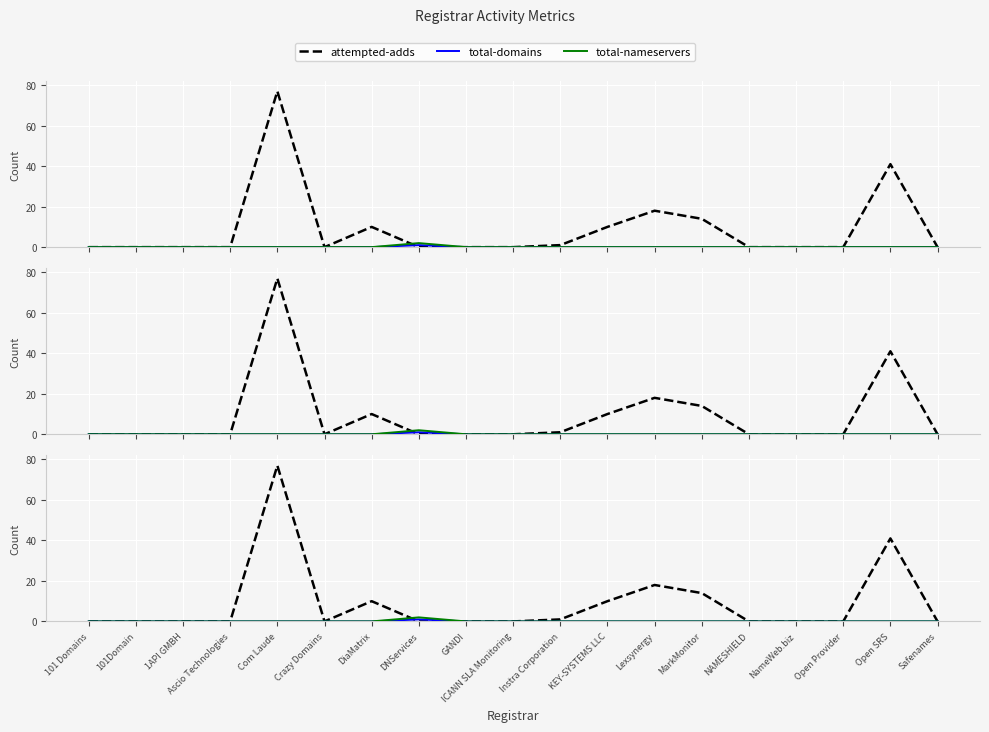

At which label is total-domains closest to 0?

101 Domains